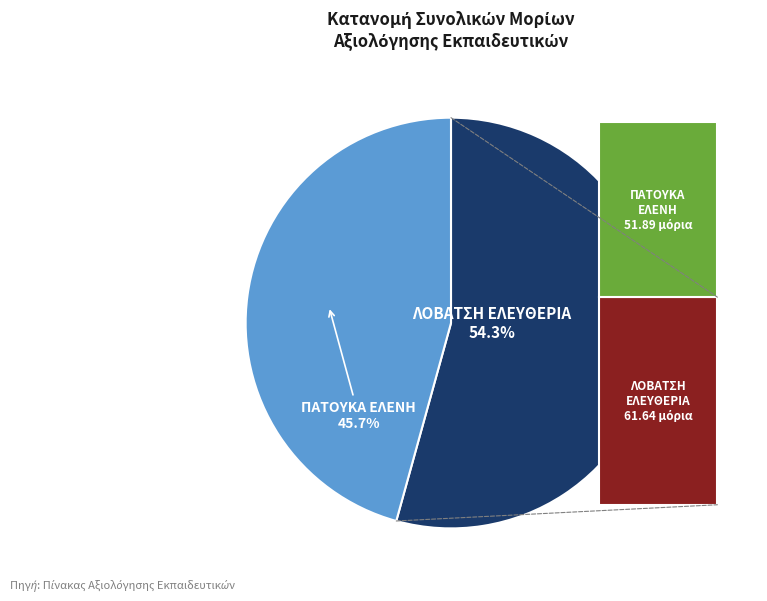

What portion of the pie excludes ΛΟΒΑΤΣΗ ΕΛΕΥΘΕΡΙΑ?

45.7%